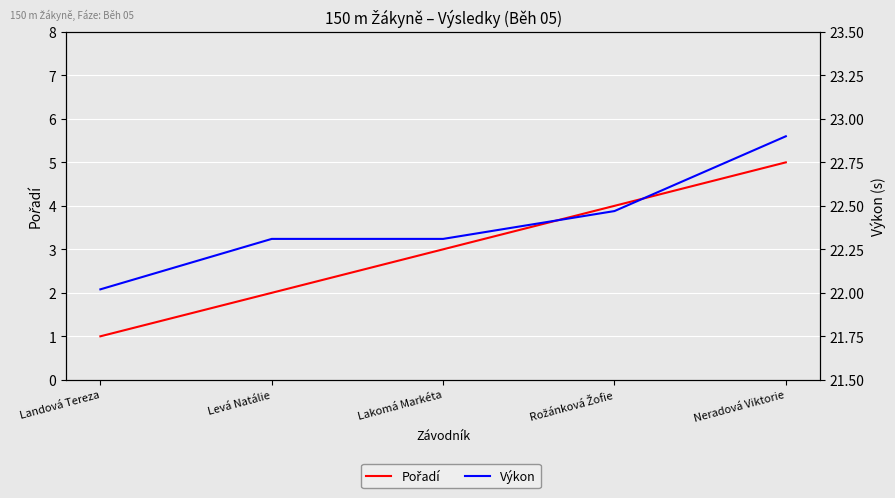

List the series in order of their overall mean, highest first.

Výkon, Pořadí